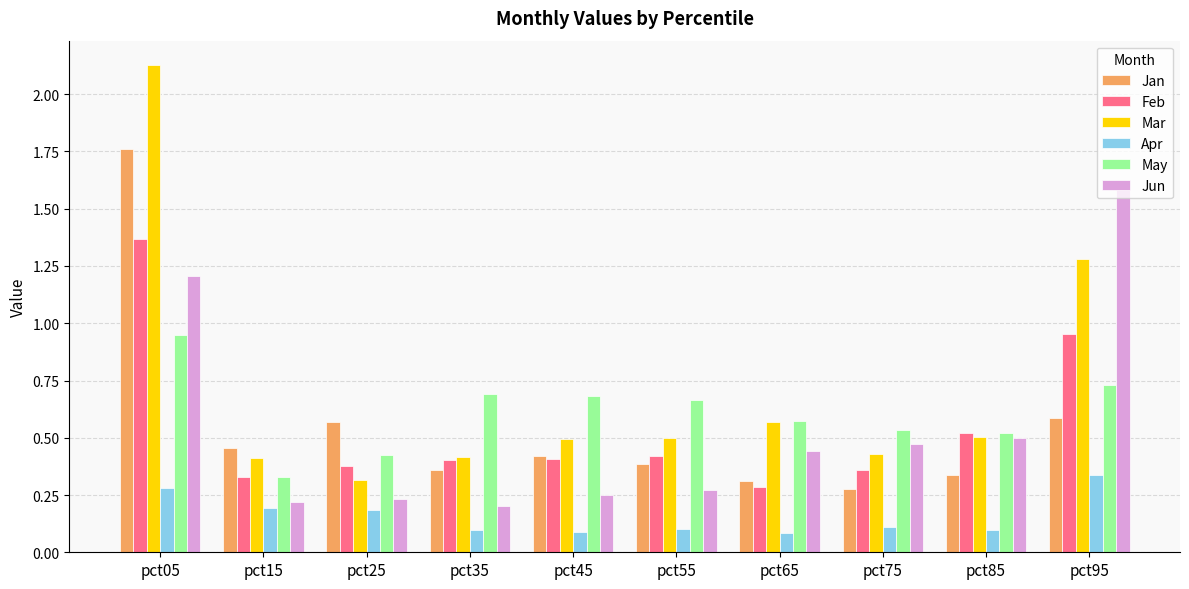

At which label is Mar closest to 1?

pct95